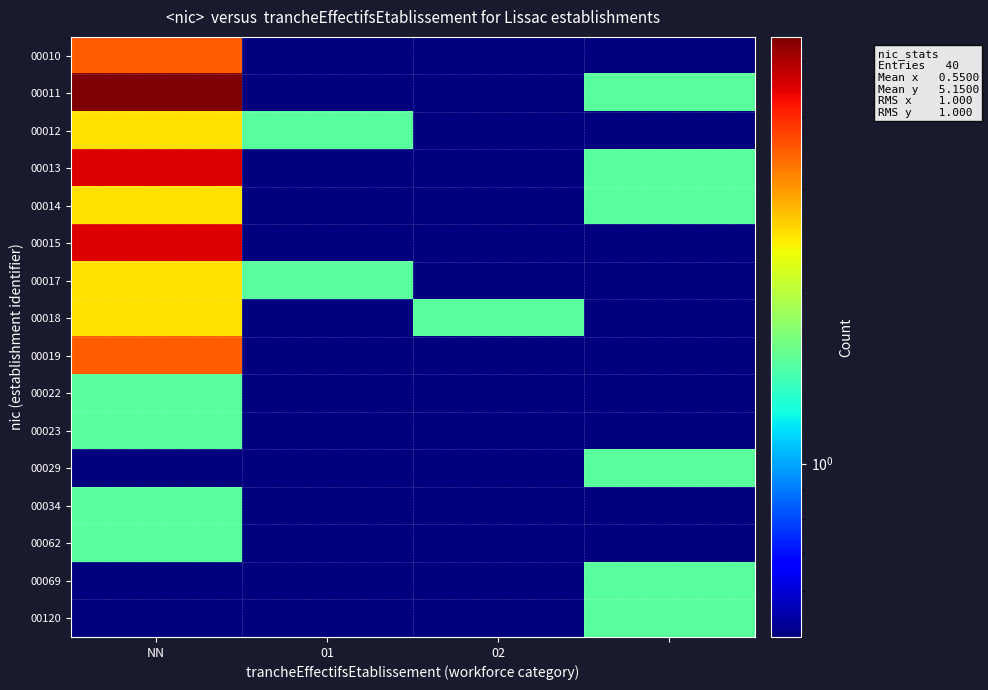

Which label corresponds to the smallest value in the chart?

01